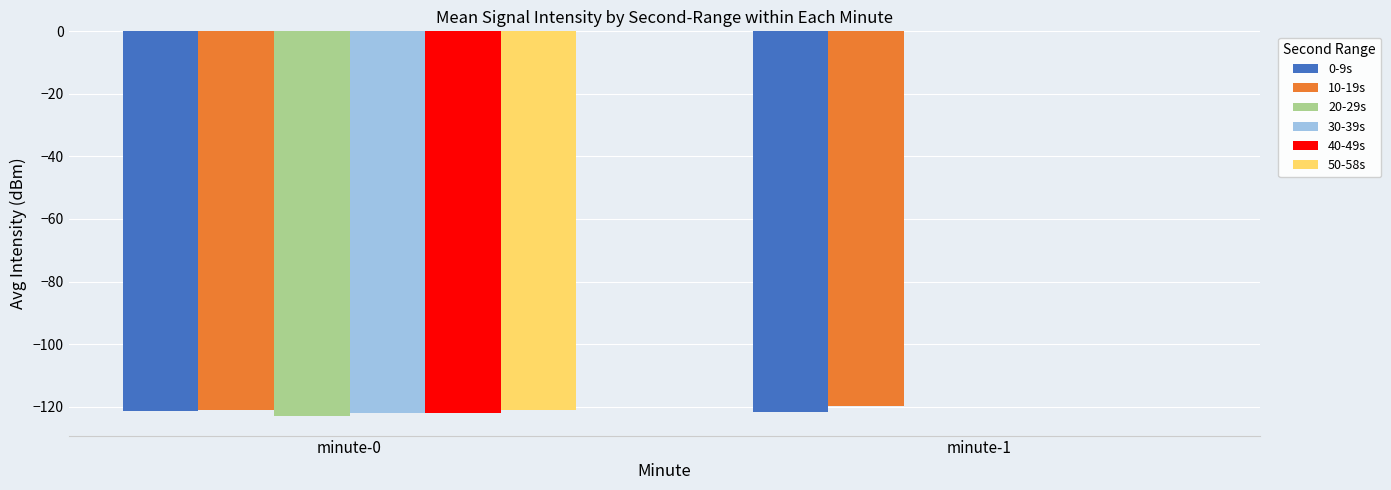

The 50-58s series shows 0.0 at minute-1. True or false?

True